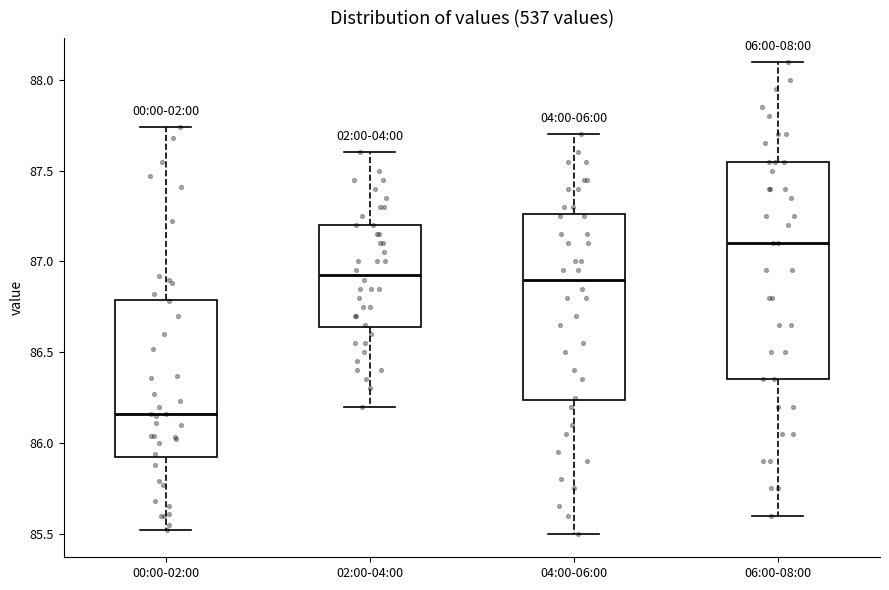

Which box has the highest median line?

06:00-08:00